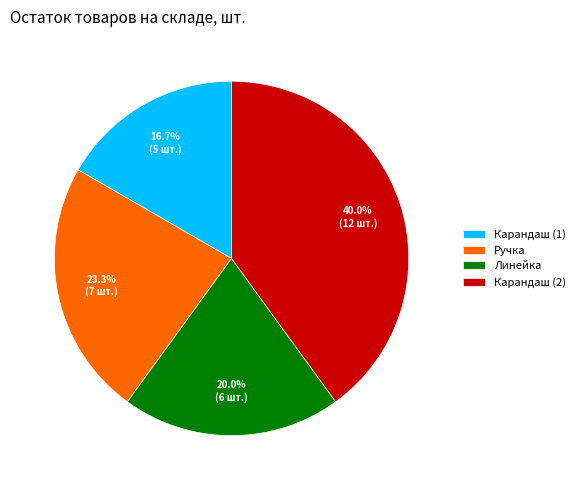

True or false: Линейка accounts for 20% of the total.

True